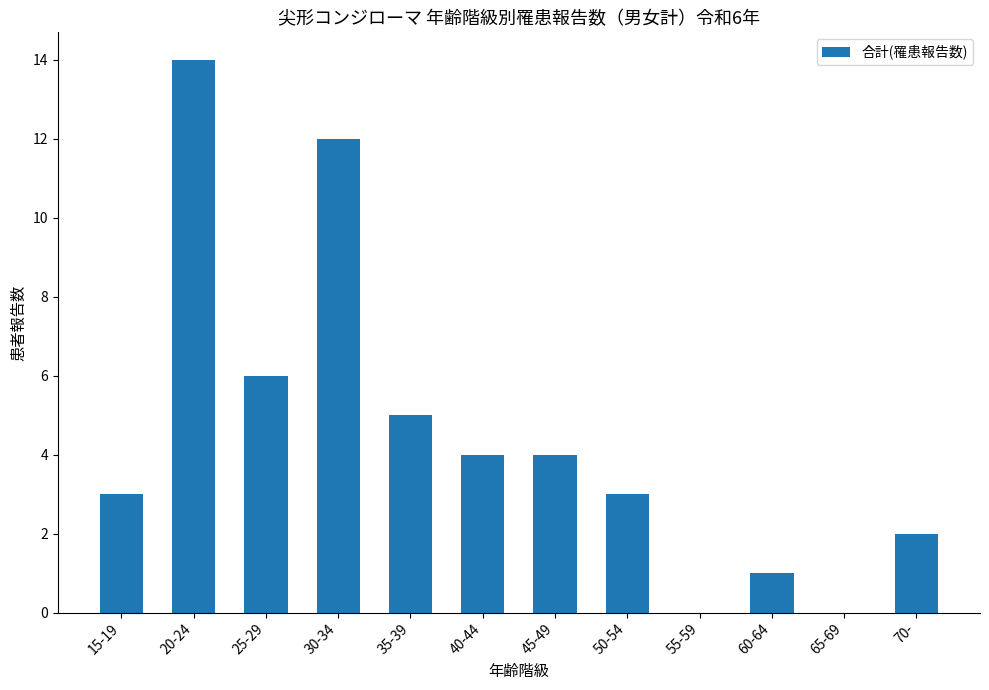

At which category does the chart reach its peak across all series?

20-24